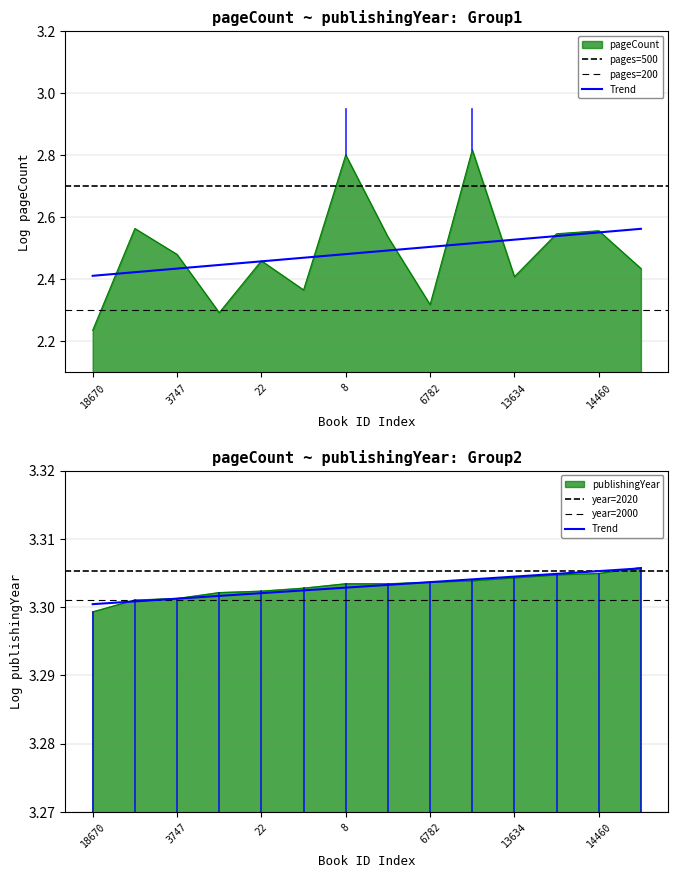

What is the greatest value displayed?

3.3